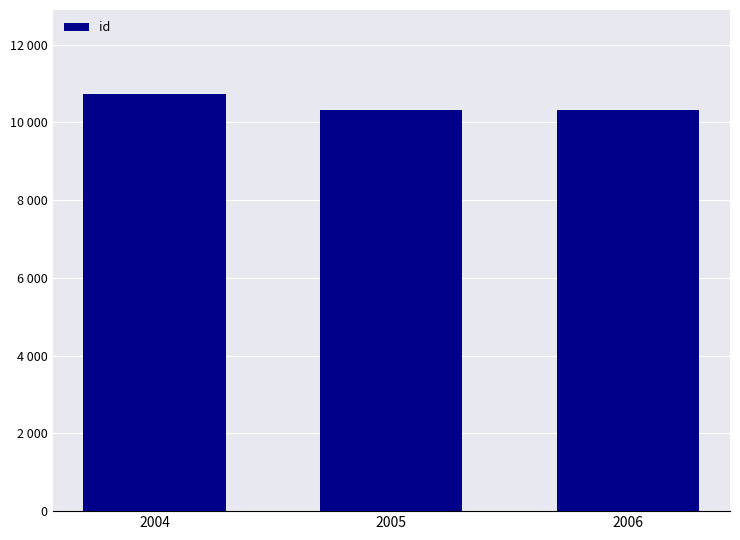

Are the bars horizontal?

No